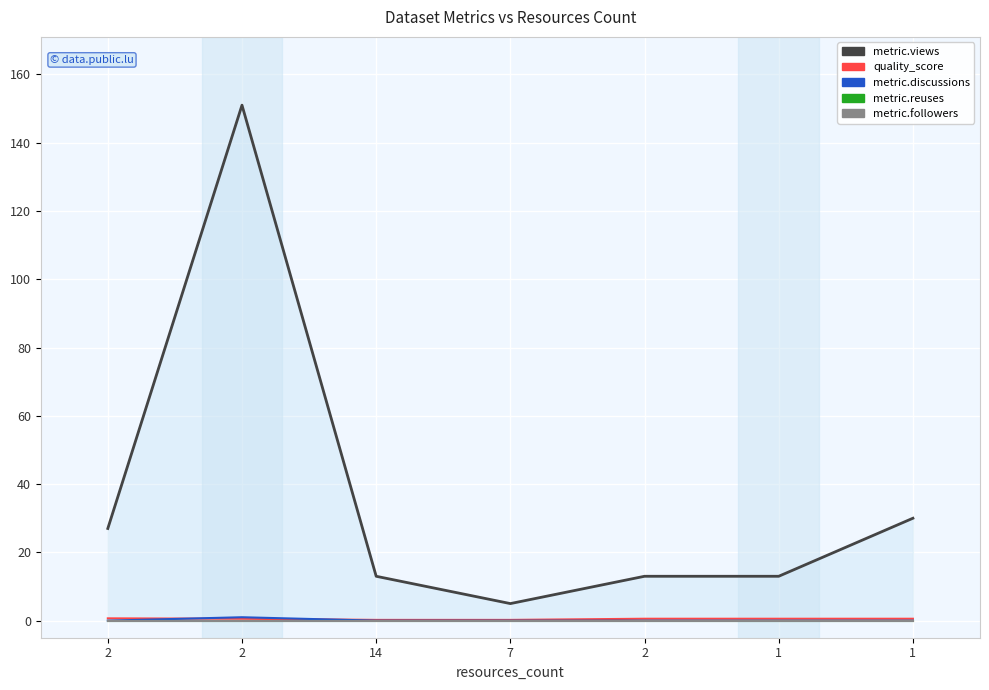

What are all the series names shown in the legend?

metric.views, quality_score, metric.discussions, metric.reuses, metric.followers